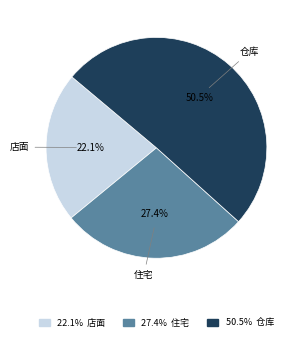

Is there any slice that represents more than half of the pie?

Yes